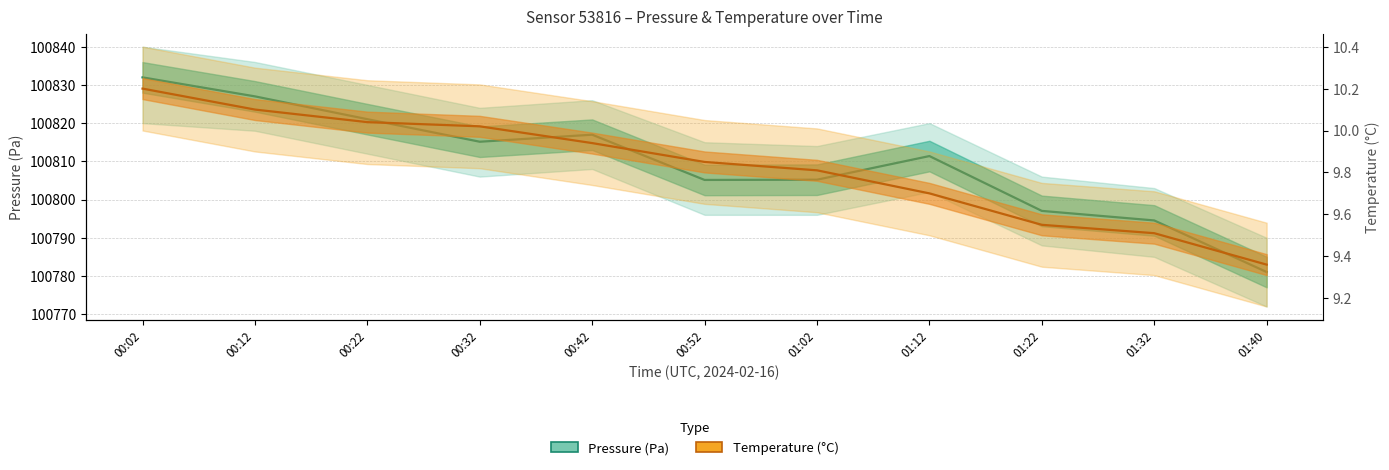

Reading right to left, list all the values displayed in this chart.

Pressure (Pa): 01:40=100781.0	01:32=100794.5	01:22=100797.0	01:12=100811.4	01:02=100805.2	00:52=100805.1	00:42=100817.0	00:32=100815.1	00:22=100821.0	00:12=100827.0	00:02=100832.0
Temperature (°C): 01:40=9.4	01:32=9.5	01:22=9.6	01:12=9.7	01:02=9.8	00:52=9.8	00:42=9.9	00:32=10.0	00:22=10.0	00:12=10.1	00:02=10.2